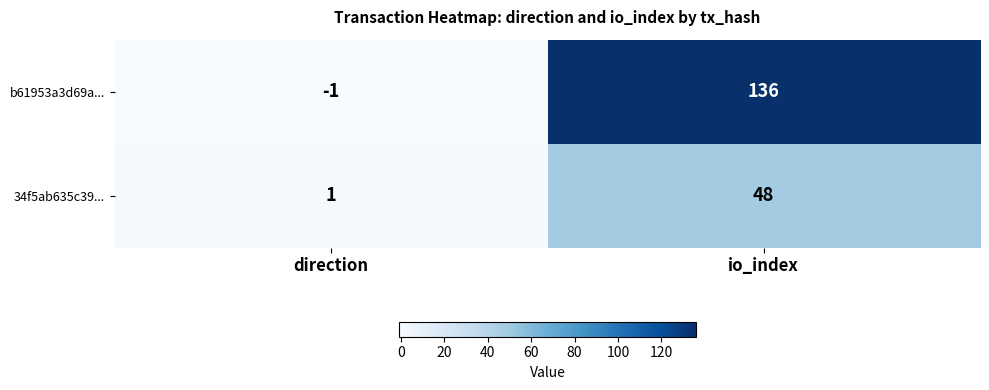

Between direction and io_index, which series saw the biggest shift?

b61953a3d69a...